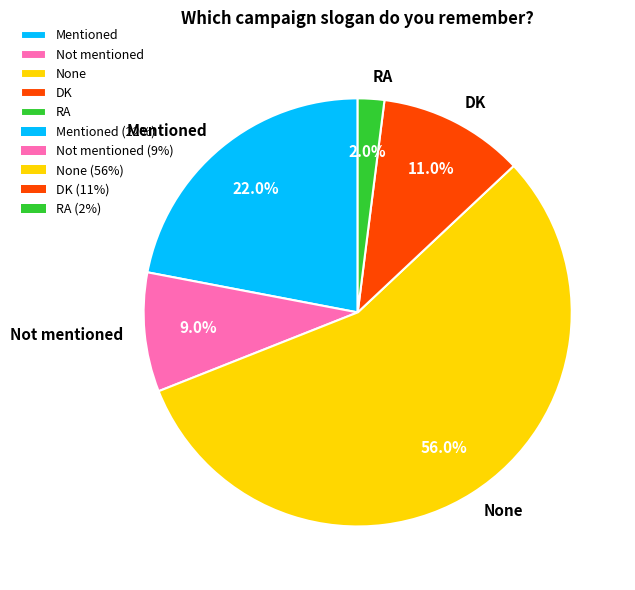

Combined, what portion of the pie is RA and DK?

13.0%